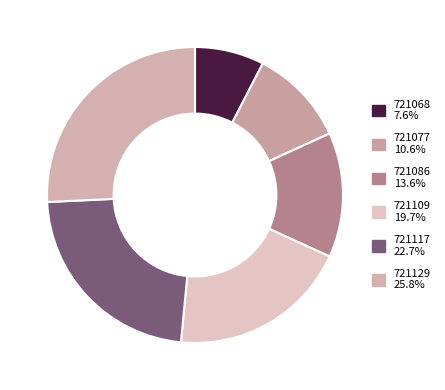

Is the sum of 721129 and 721077 greater than half?

No